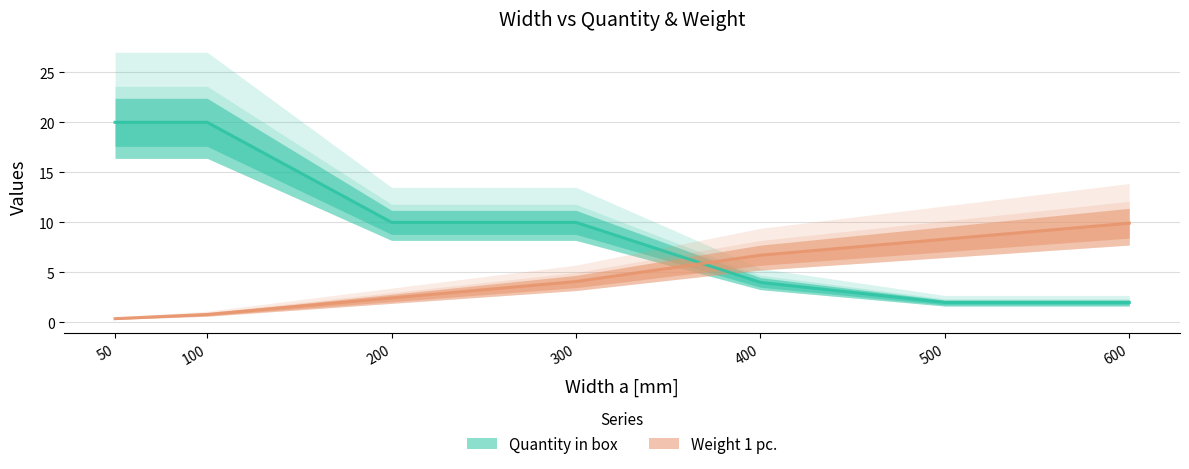

What are all the series names shown in the legend?

Quantity in box, Weight 1 pc.